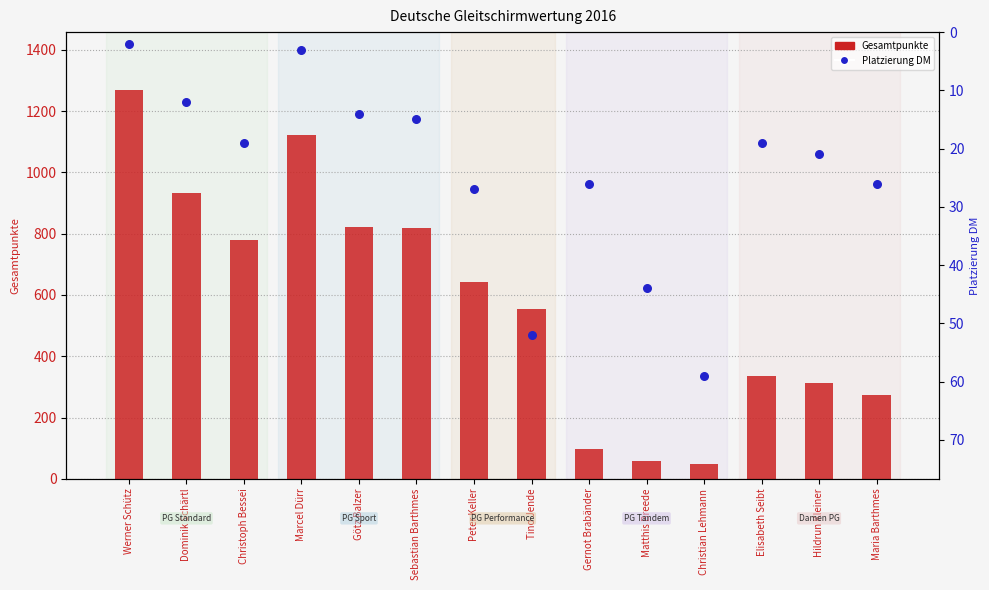

Which series has the widest spread of Y values?

Gesamtpunkte